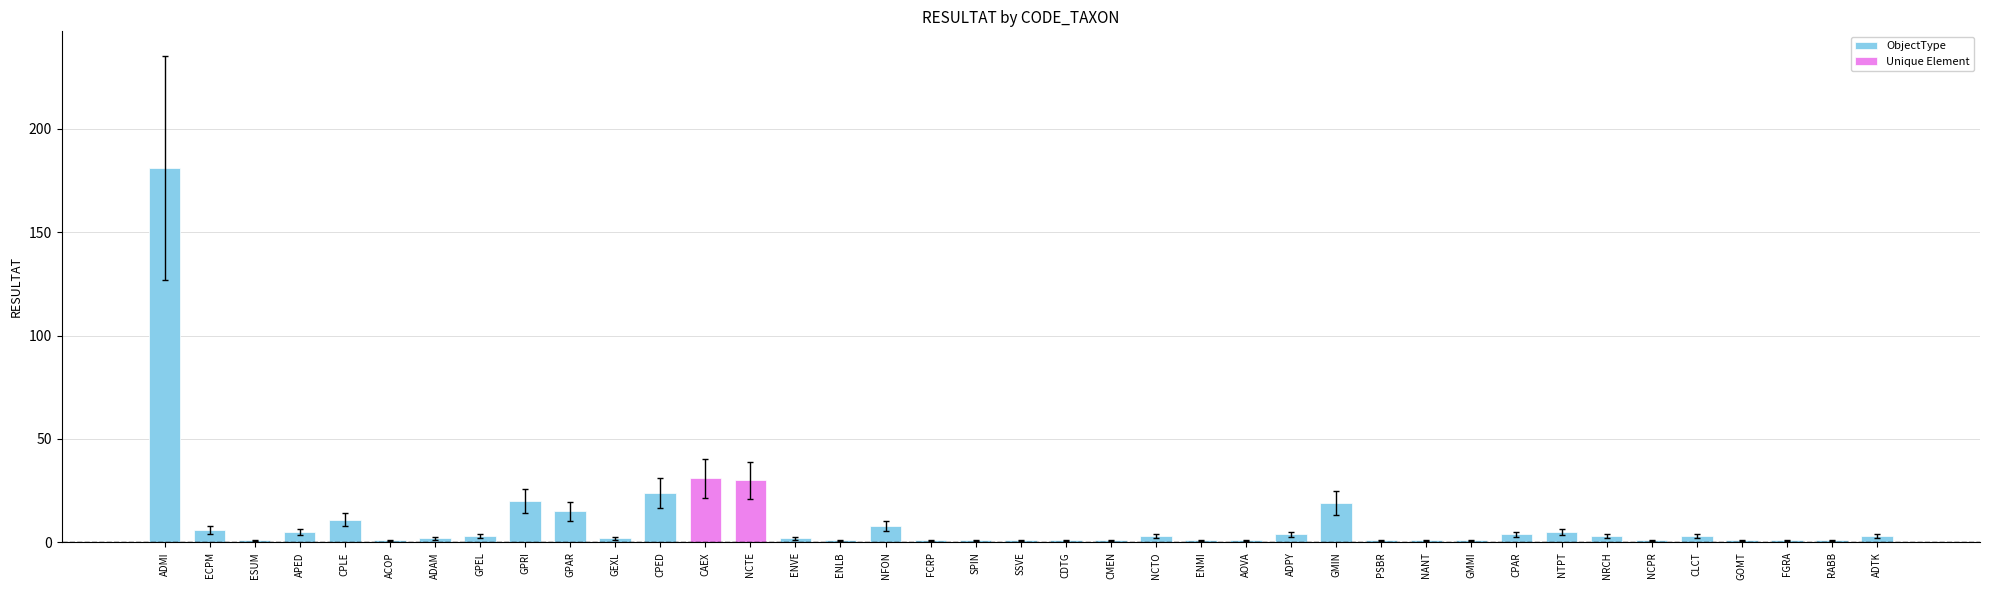

Between CAEX and SSVE, which is larger?

CAEX